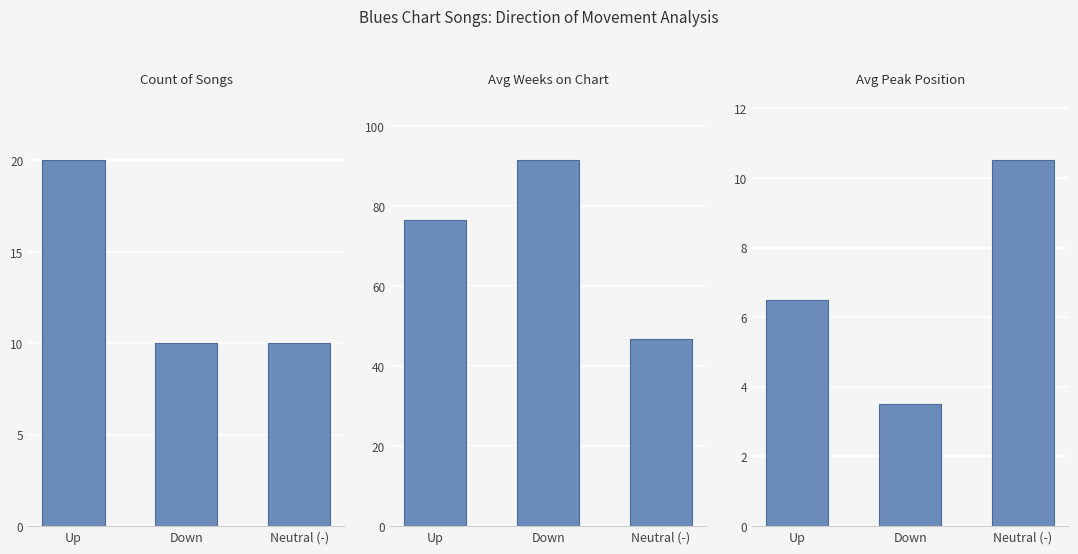

Is the value of Avg Peak Position at Down greater than the value of Count of Songs at Down?

No